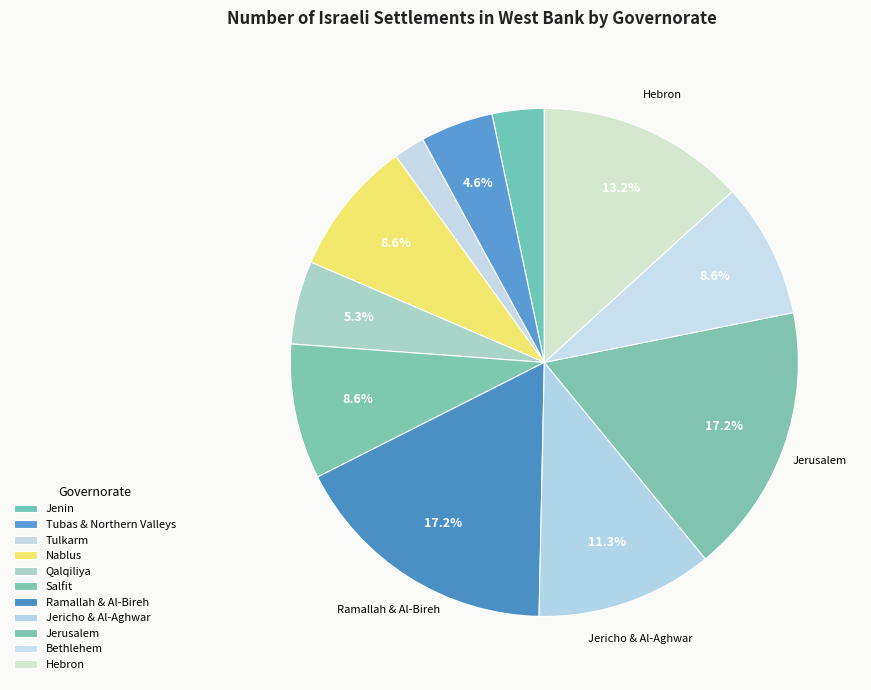

The Tubas & Northern Valleys slice represents 5% of the pie. True or false?

True